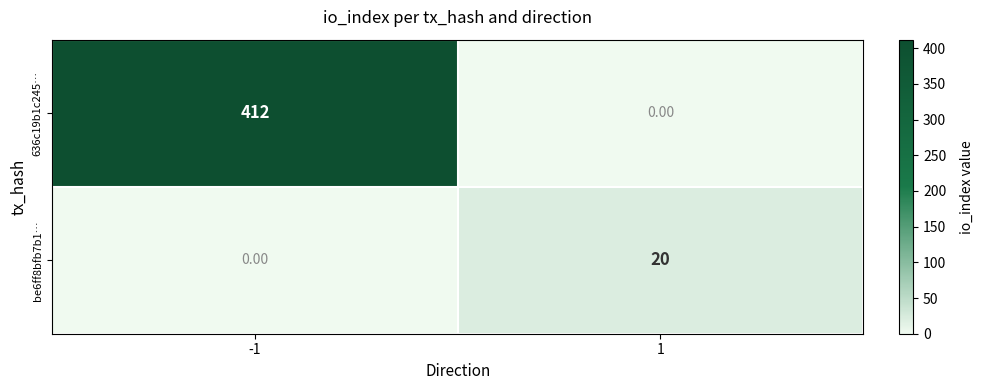

Which series has the largest range (max minus min)?

636c19b1c245…